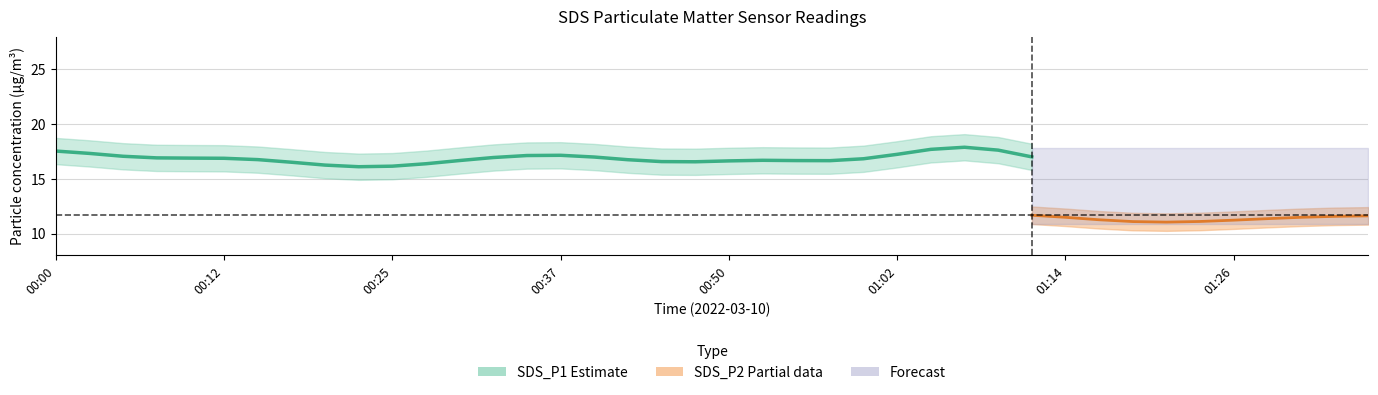

True or false: SDS_P2 and SDS_P1 cross at least once.

False